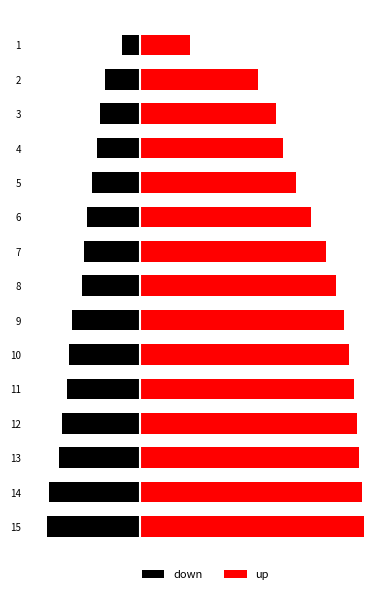

Is it true that down equals -29 at 11?

True